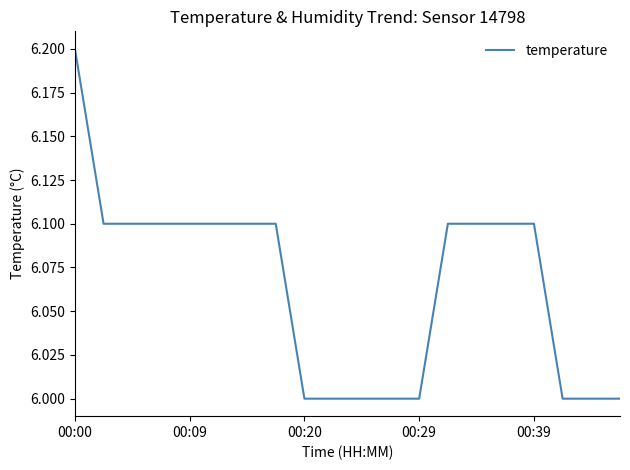

What is the maximum value shown in the chart?

6.2